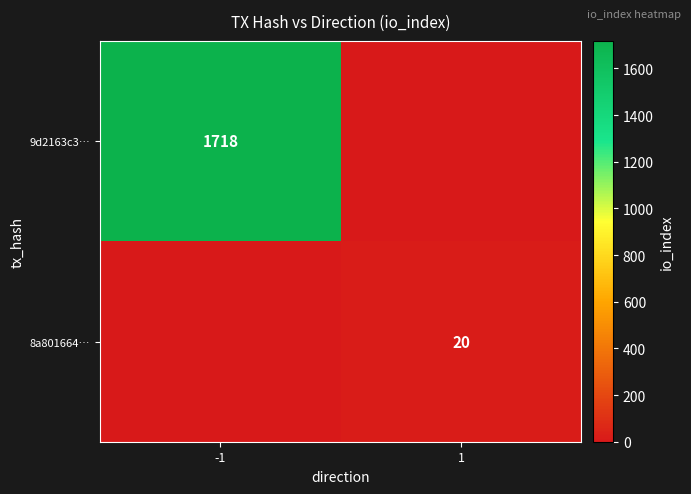

Which category has the highest value across all series?

-1